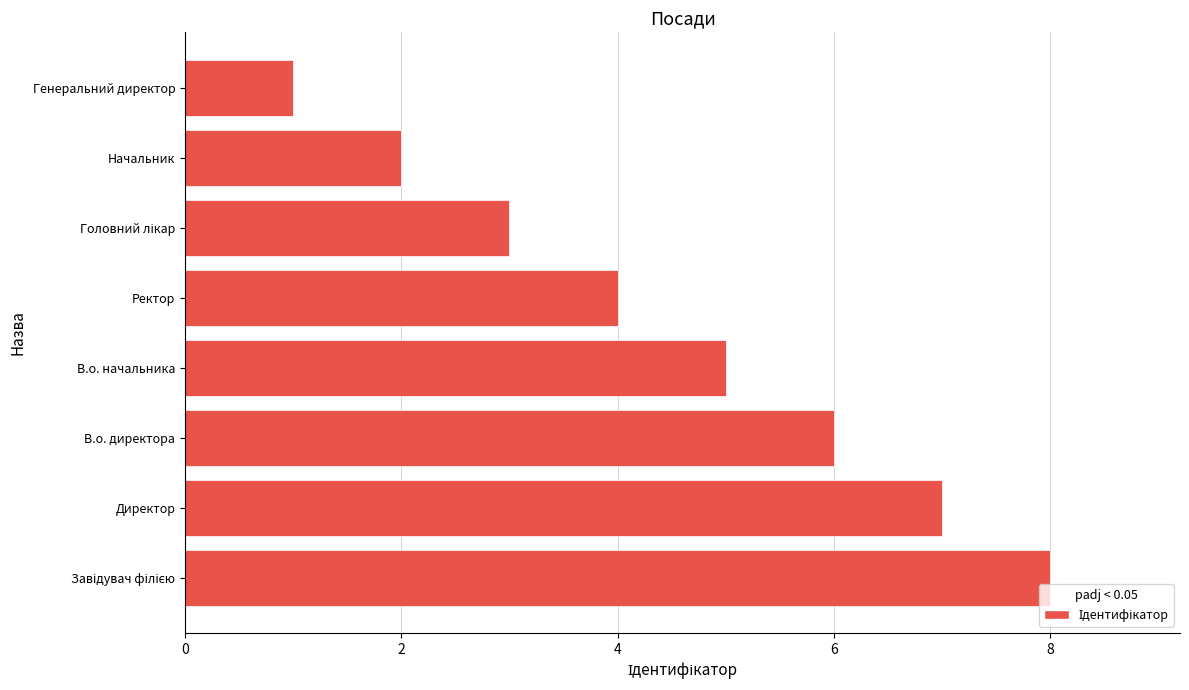

Reading bottom to top, transcribe all the data shown in this chart.

8	7	6	5	4	3	2	1